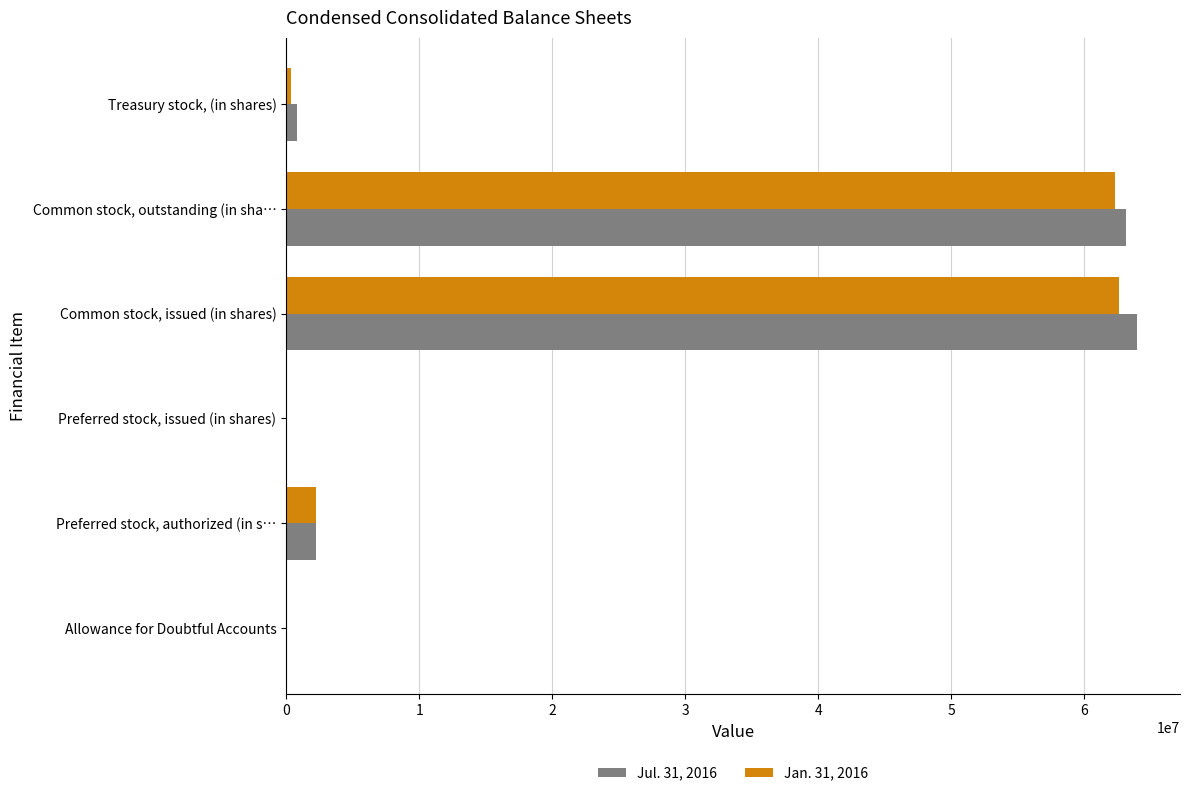

How many distinct data groups are displayed?

2